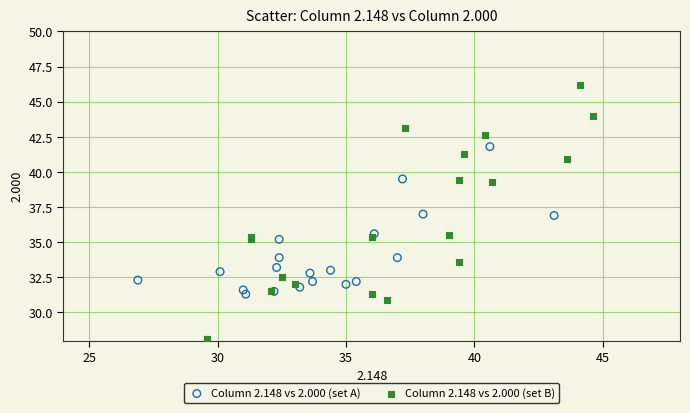

Which series reaches the maximum Y coordinate?

Column 2.148 vs 2.000 (set B)